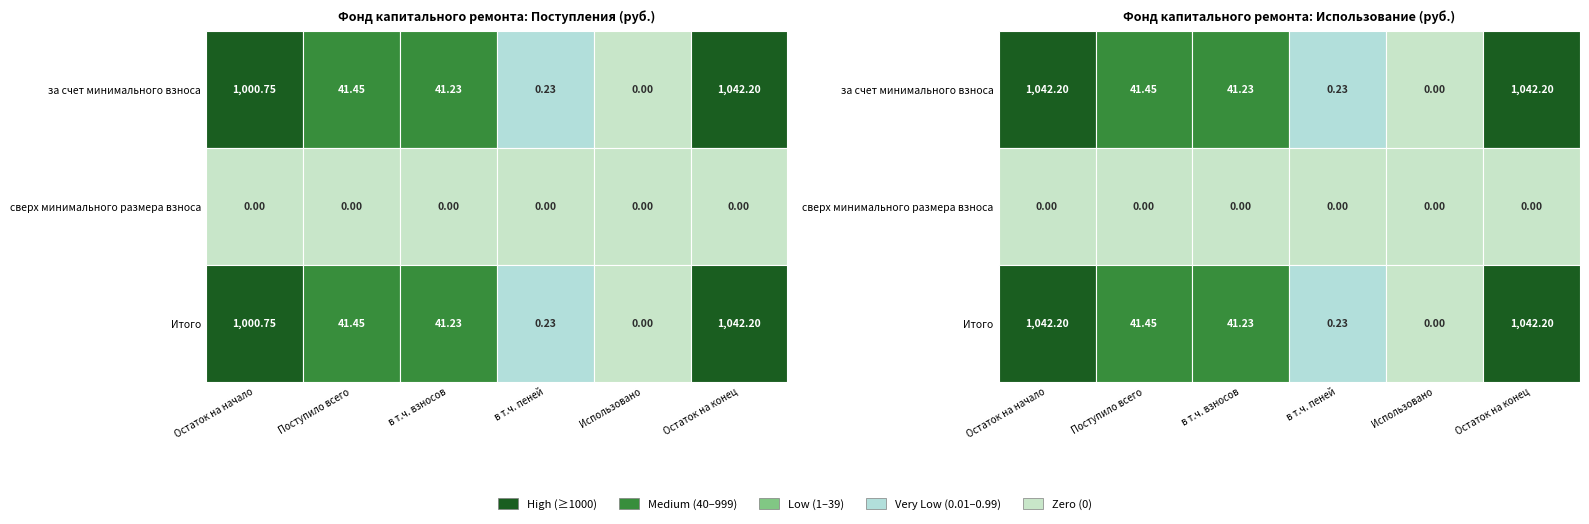

Which series has the largest total across all categories?

за счет минимального взноса